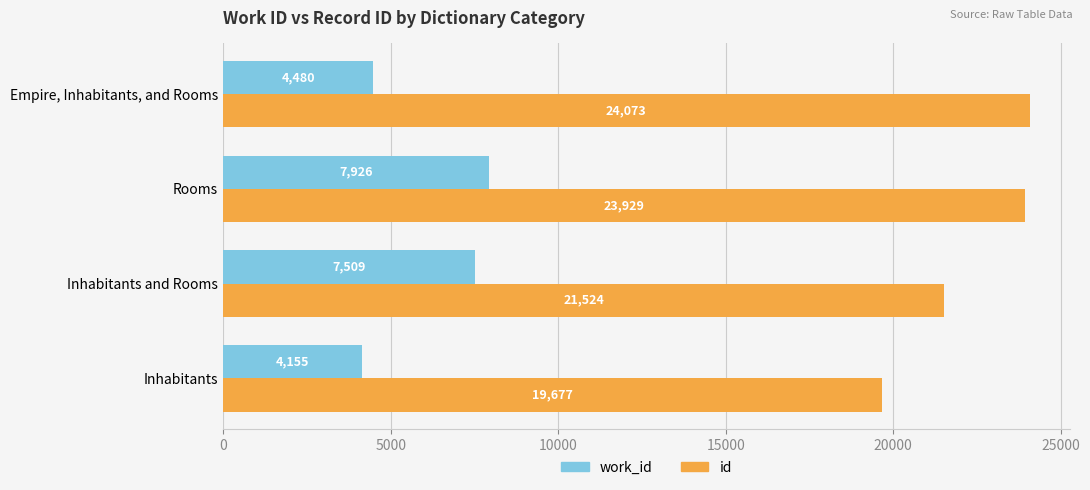

Is the value of work_id at Inhabitants greater than the value of id at Inhabitants and Rooms?

No